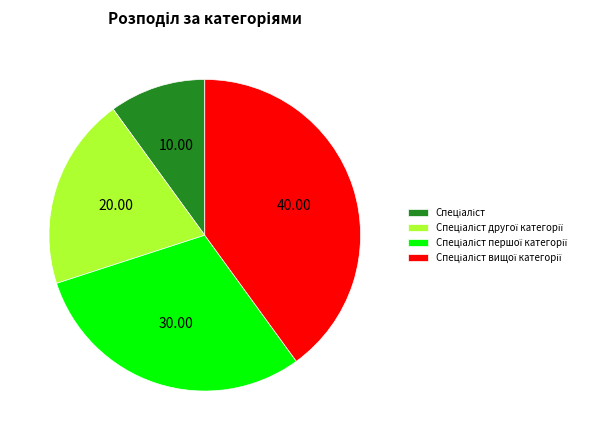

Does any single category account for the majority?

No